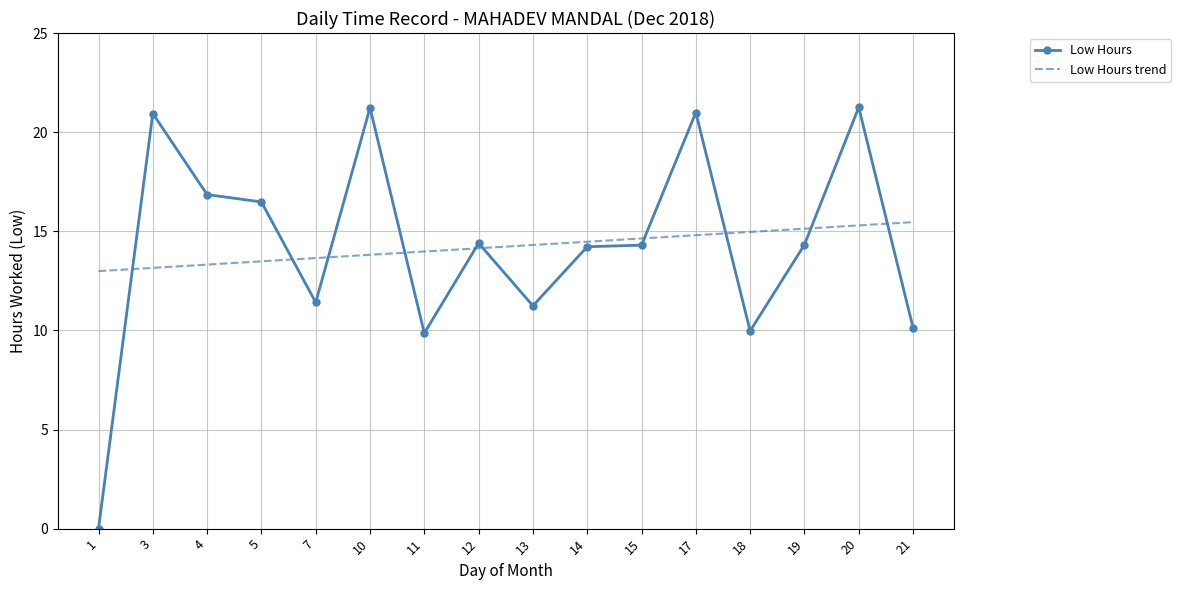

Is the value of Low Hours at 18 greater than the value of Low Hours trend at 21?

No